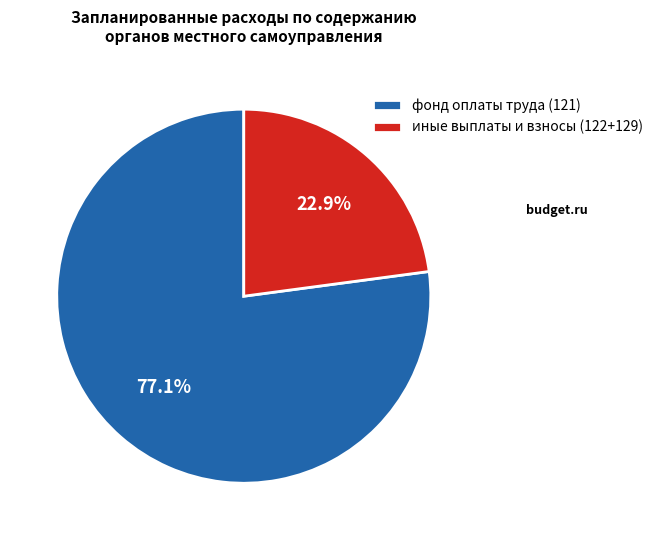

Count the number of slices in the pie.

2